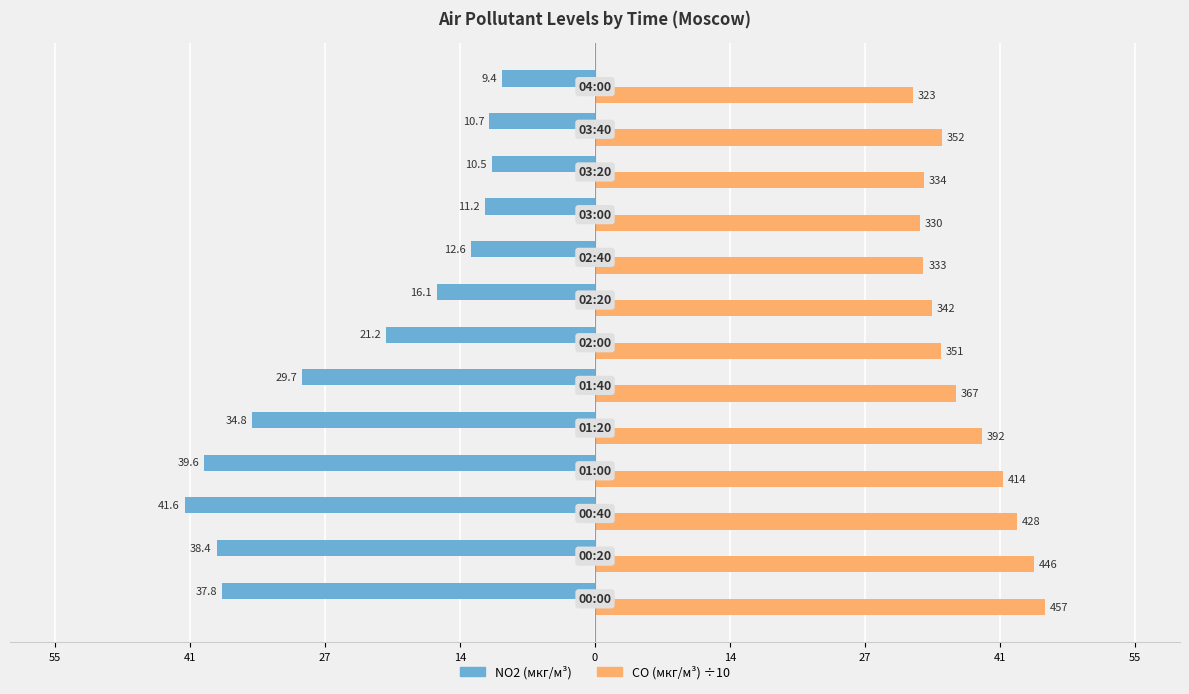

Reading left to right, extract all data points from this chart.

NO2 (мкг/м³): -37.8	-38.4	-41.6	-39.6	-34.8	-29.7	-21.2	-16.1	-12.6	-11.2	-10.5	-10.7	-9.4
CO (мкг/м³) ÷10: 45.7	44.6	42.8	41.4	39.2	36.7	35.1	34.2	33.3	33.0	33.4	35.2	32.3